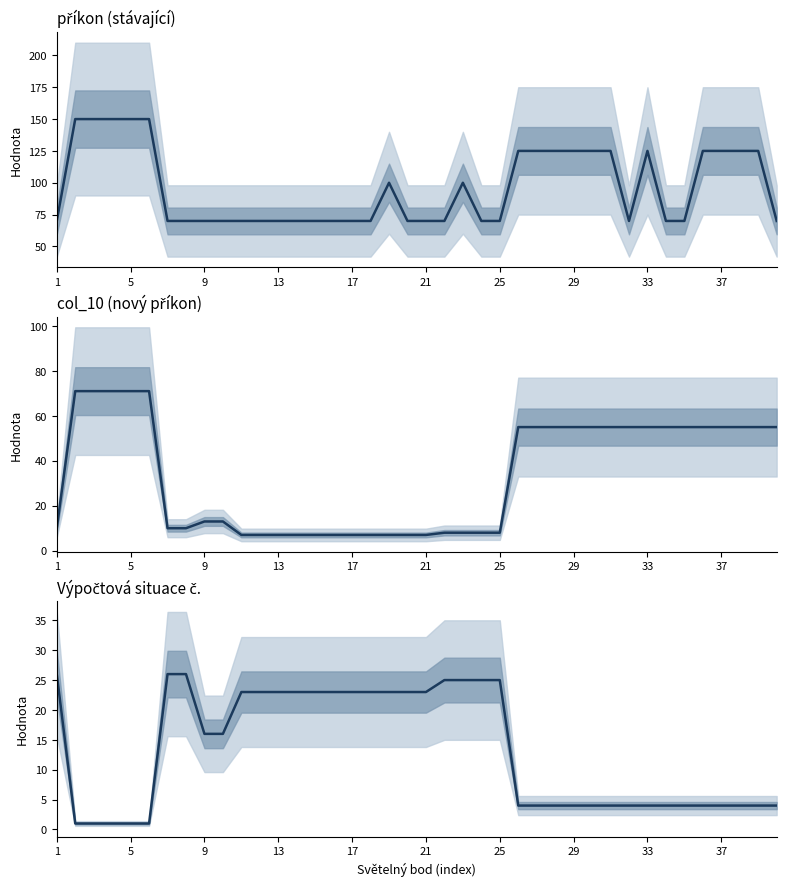

What is the sum of all příkon (stávající) values?

3865